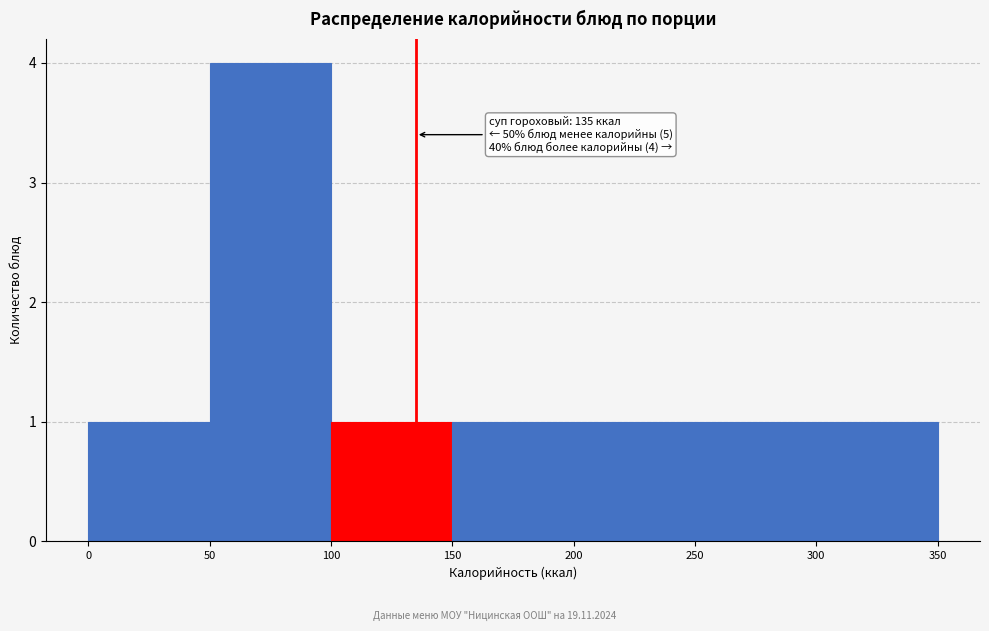

Which range on the x-axis has the tallest bar?

50 to 100